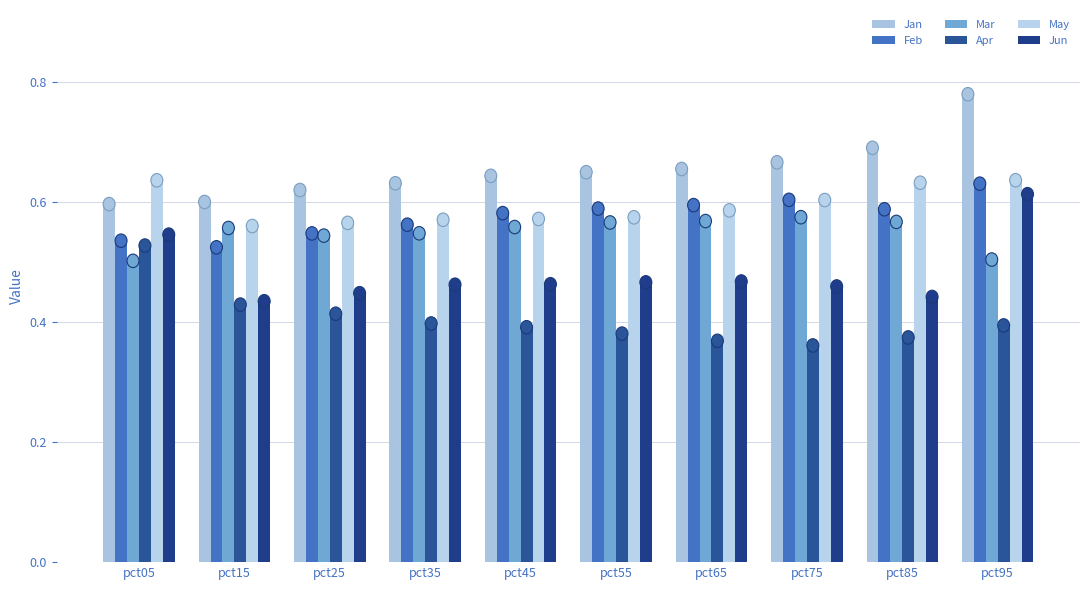

How many data points does each series have?

10